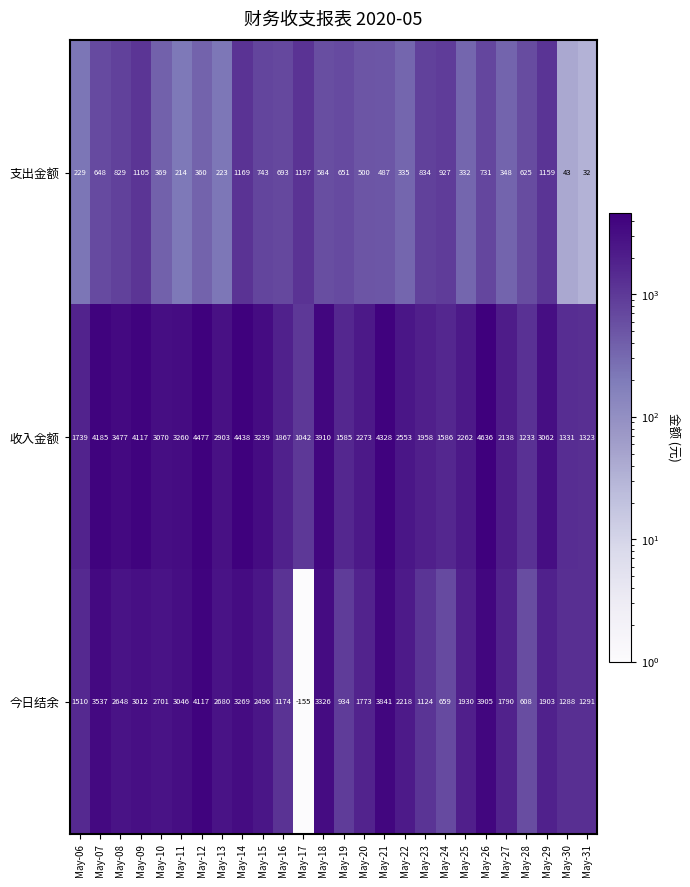

Between May-14 and May-25, which series saw the biggest shift?

收入金额